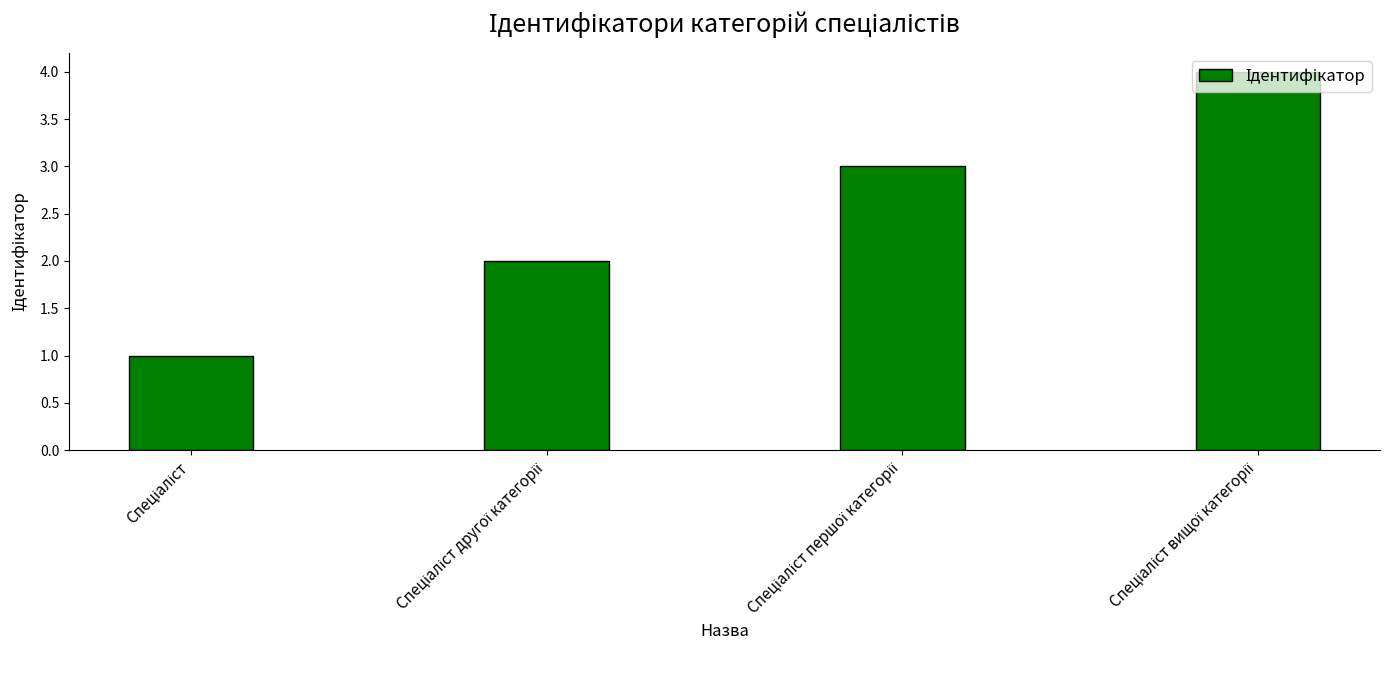

Reading right to left, what are all the values shown in this chart?

4	3	2	1